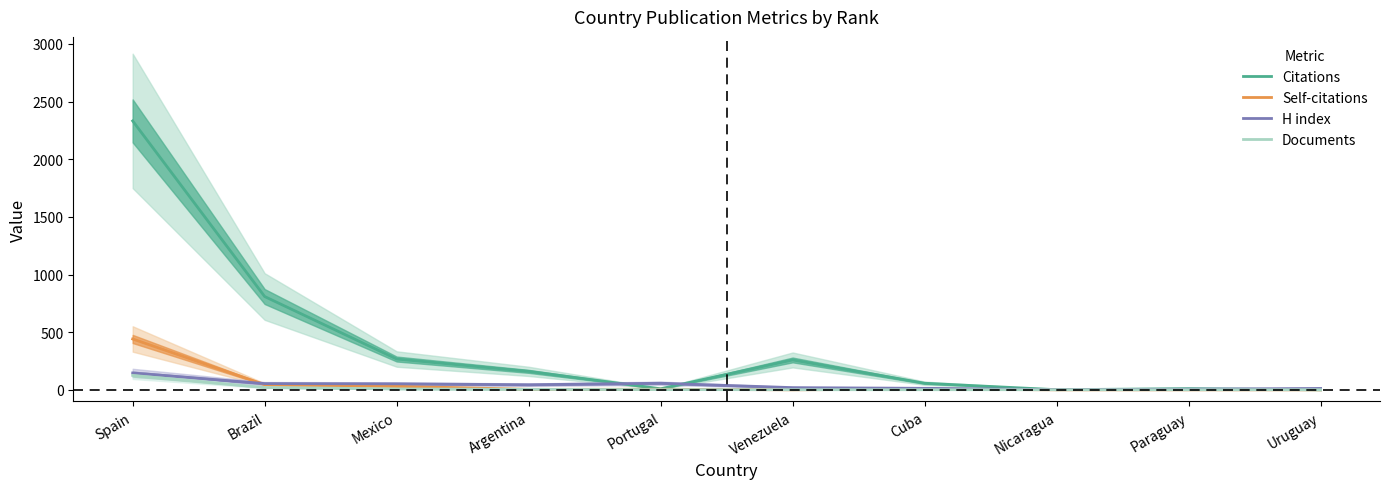

In Self-citations, how many points are higher than both neighbors (excluding endpoints)?

2